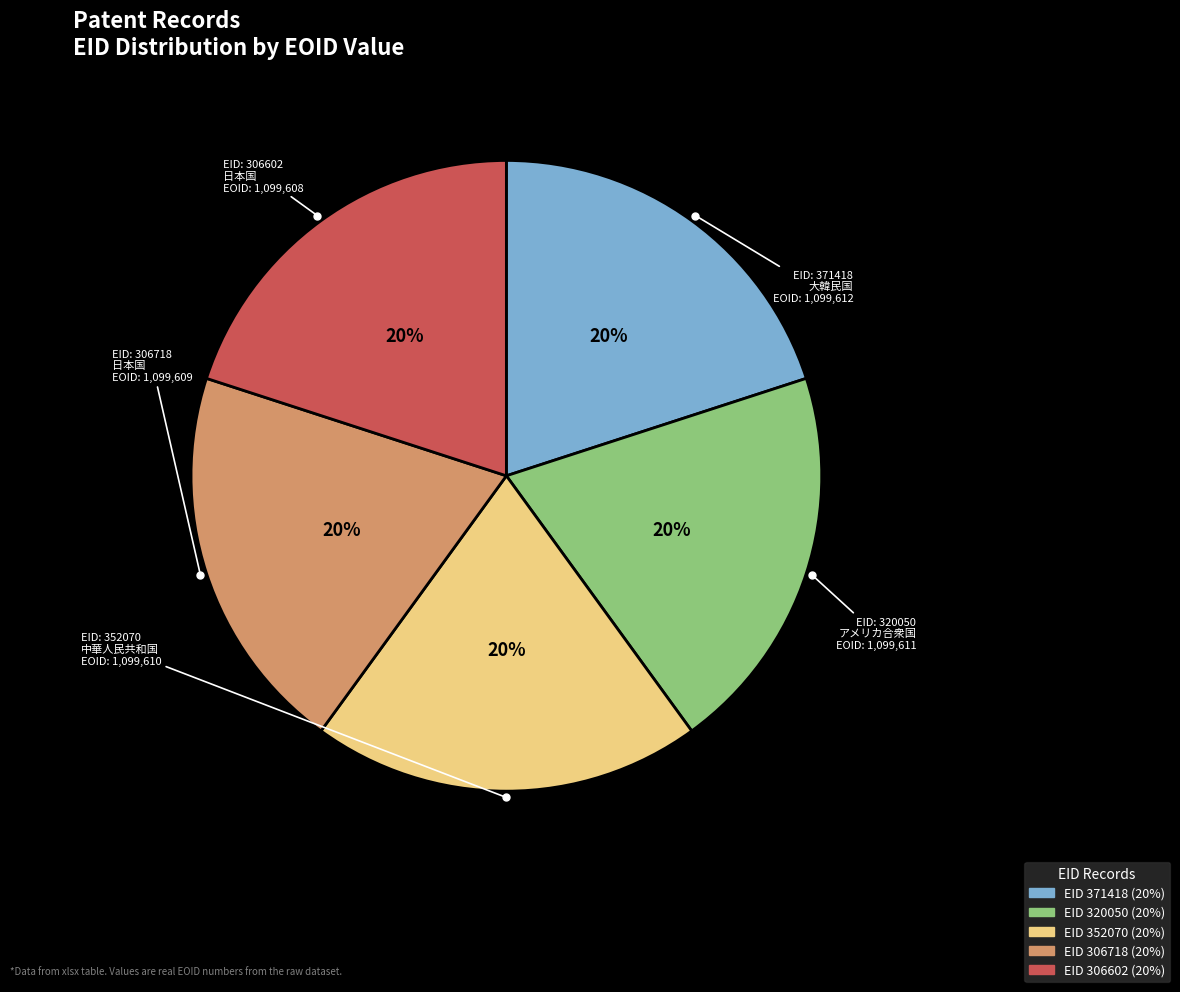

How many slices are in this pie chart?

5